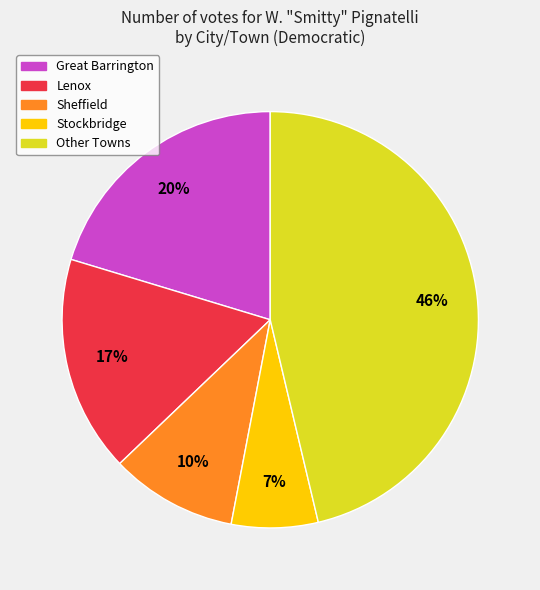

To the nearest percent, what is the average slice percentage?

20%